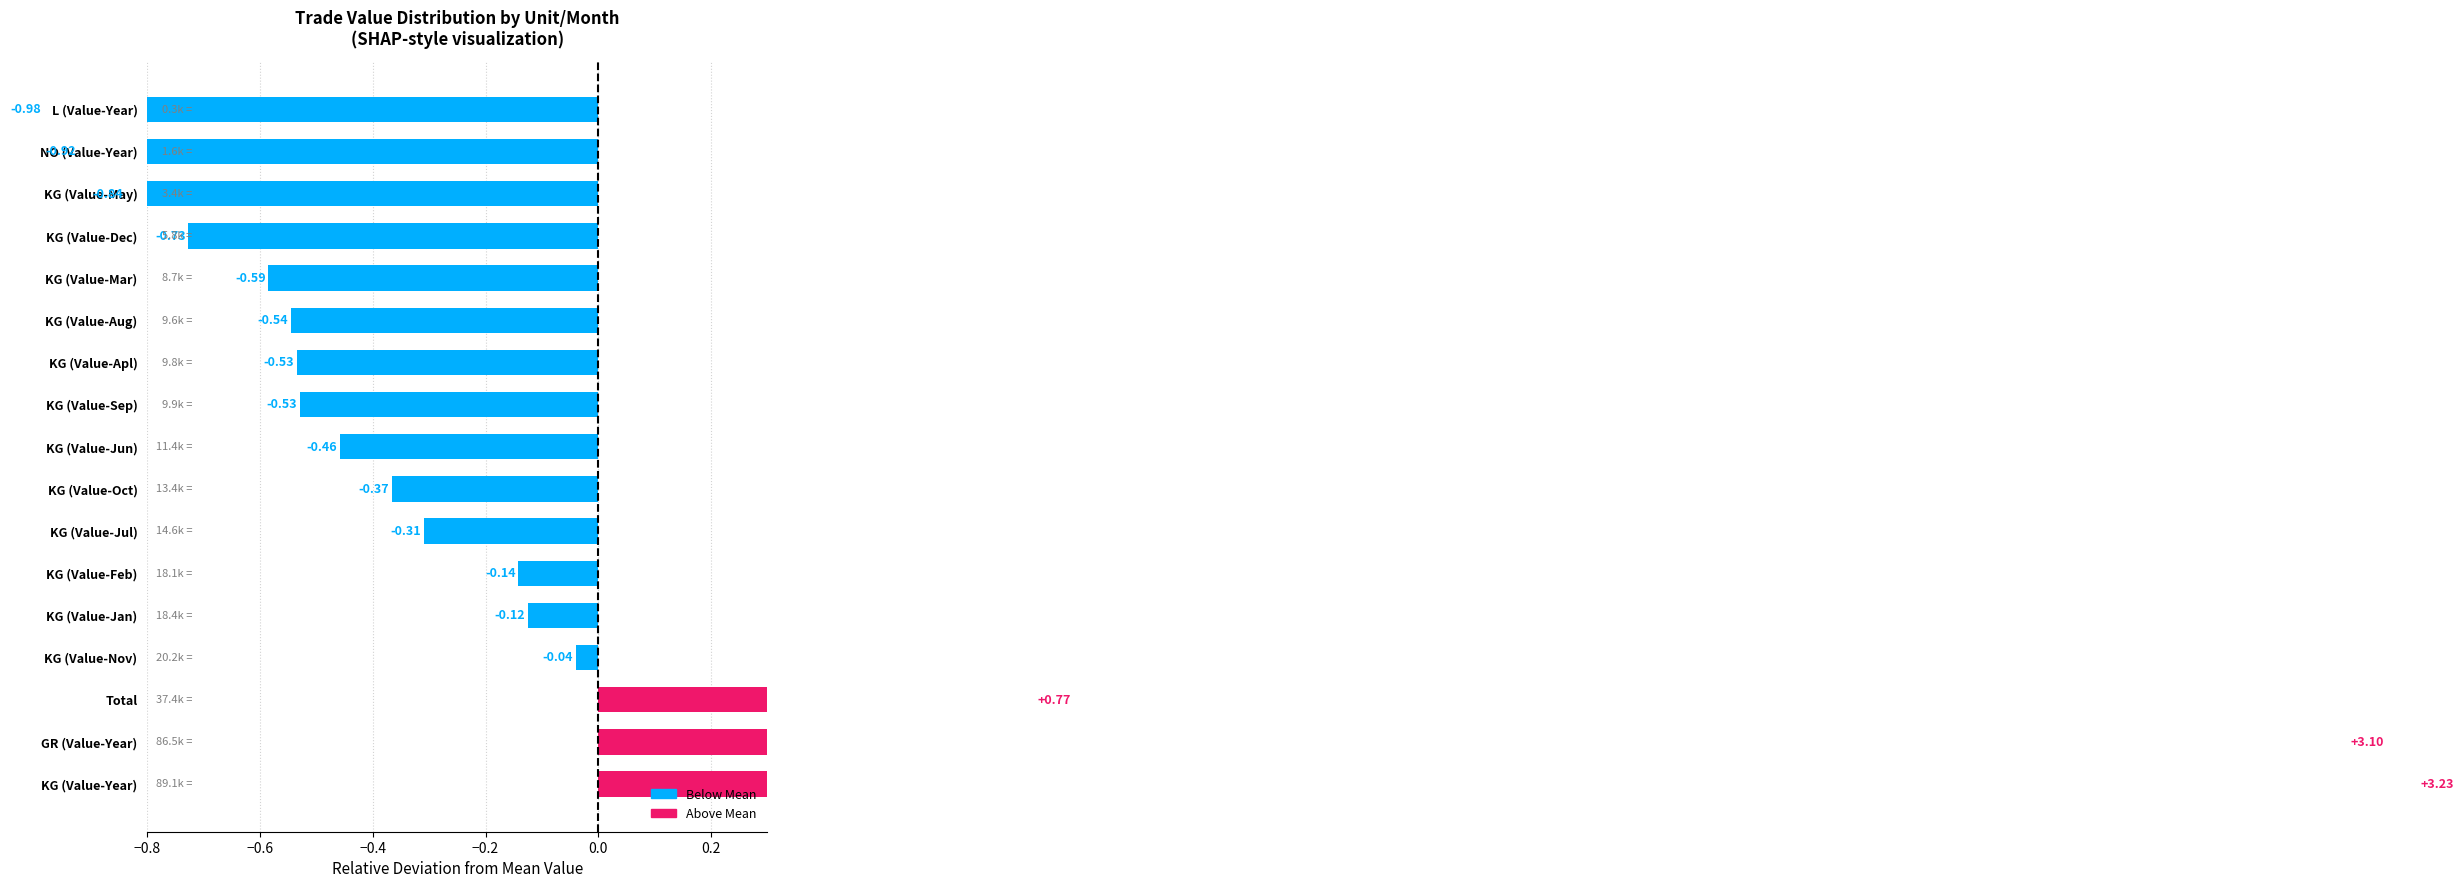

What is the sum of the values at KG (Value-May) and KG (Value-Oct)?

-1.2